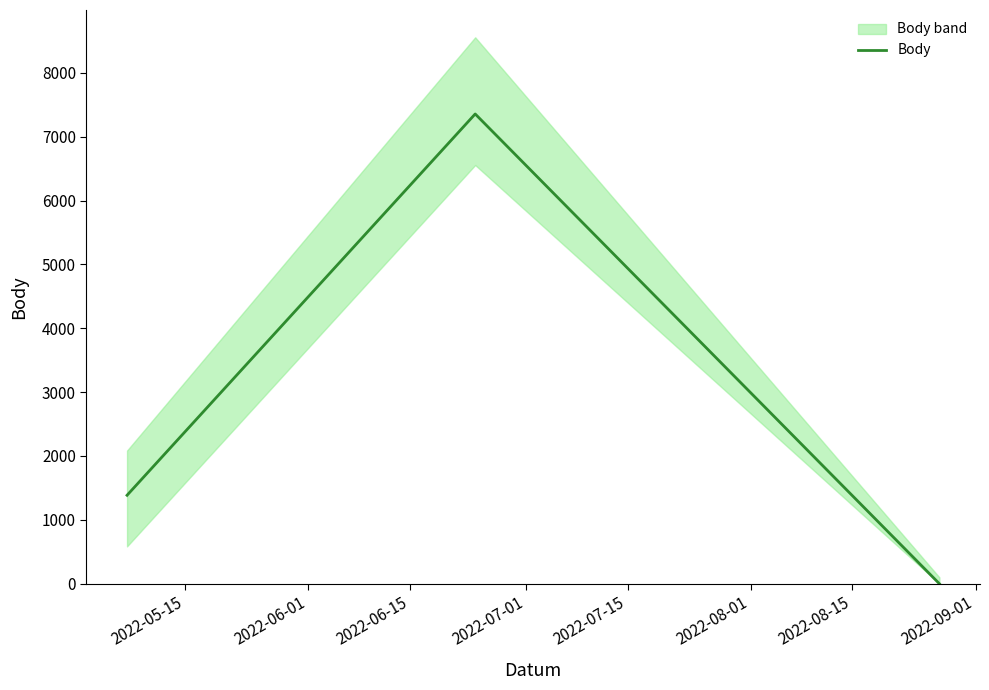

How many values in the Body series are below 1385?

1